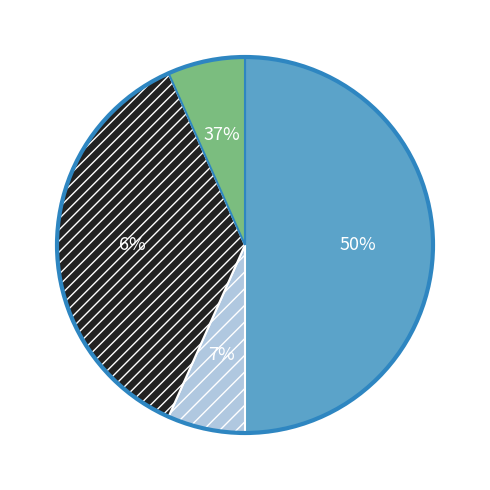

Count the number of slices in the pie.

4